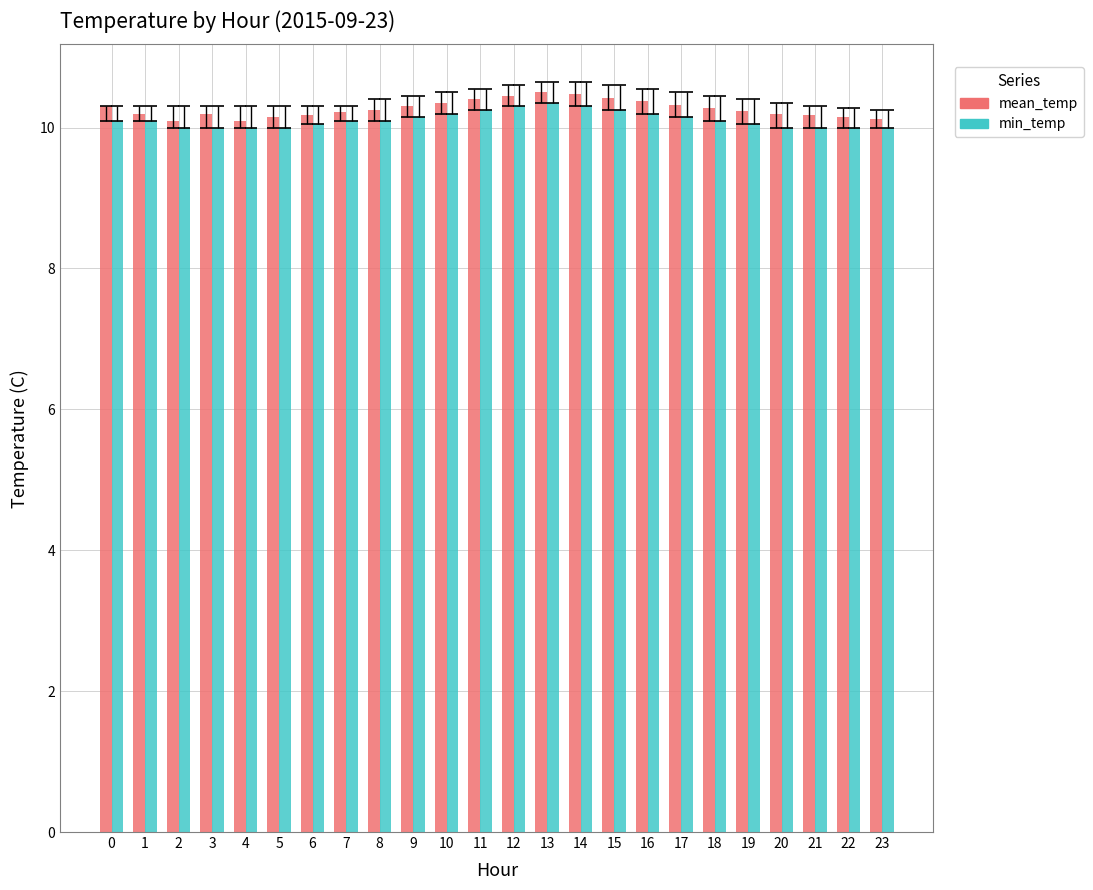

Does the chart contain stacked bars?

No